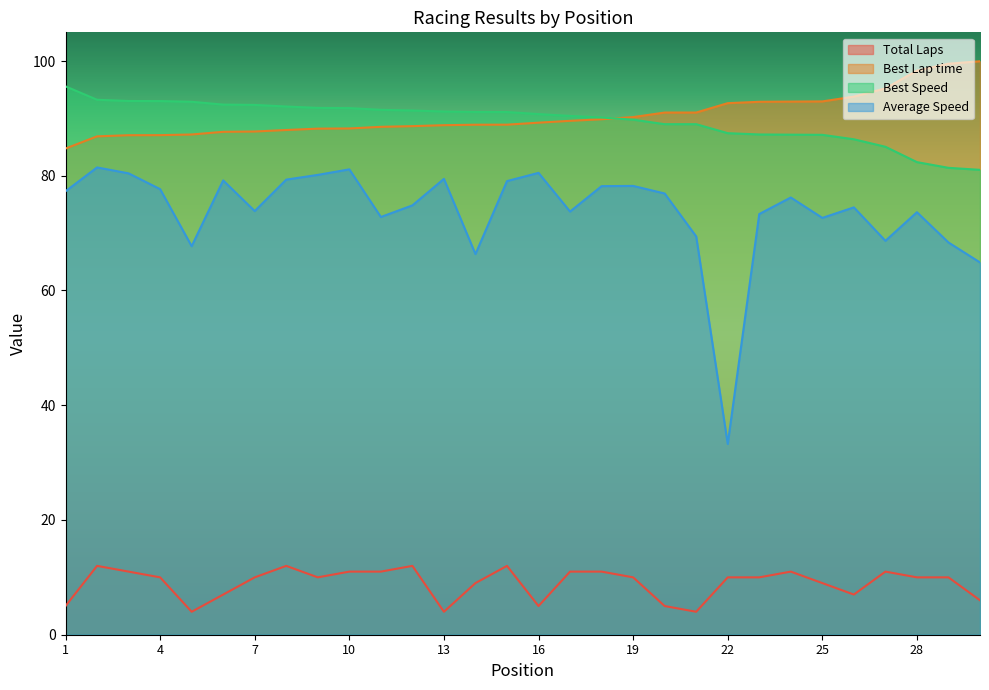

At 30, list the series in order from smallest to largest.

Total Laps, Average Speed, Best Speed, Best Lap time